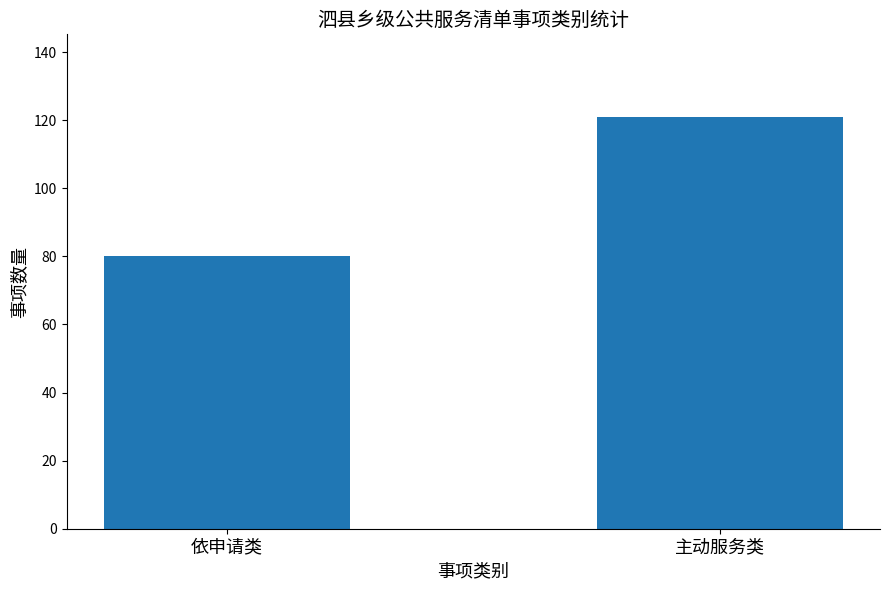

Count the values in the range 80 to 121.

2